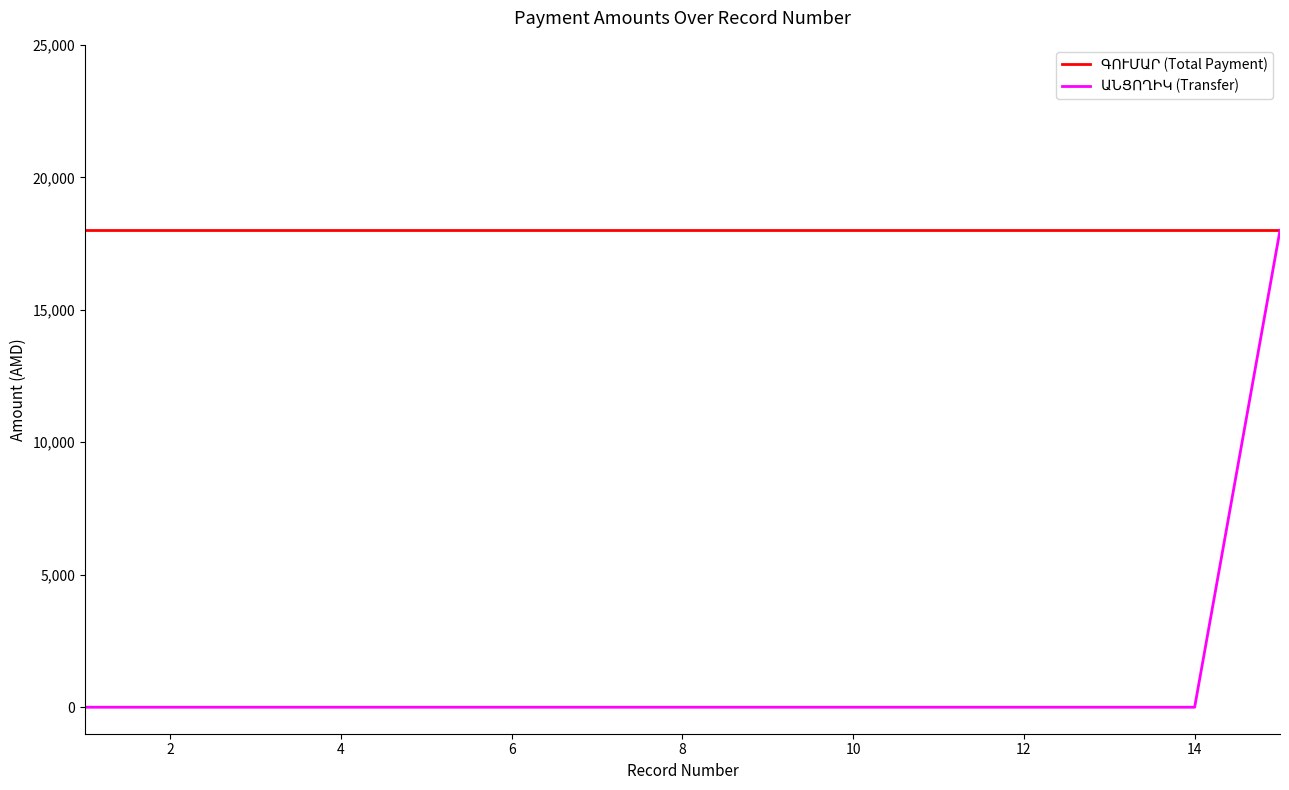

What is the average value of the ԱՆՑՈՂԻԿ (Transfer) series?

1200